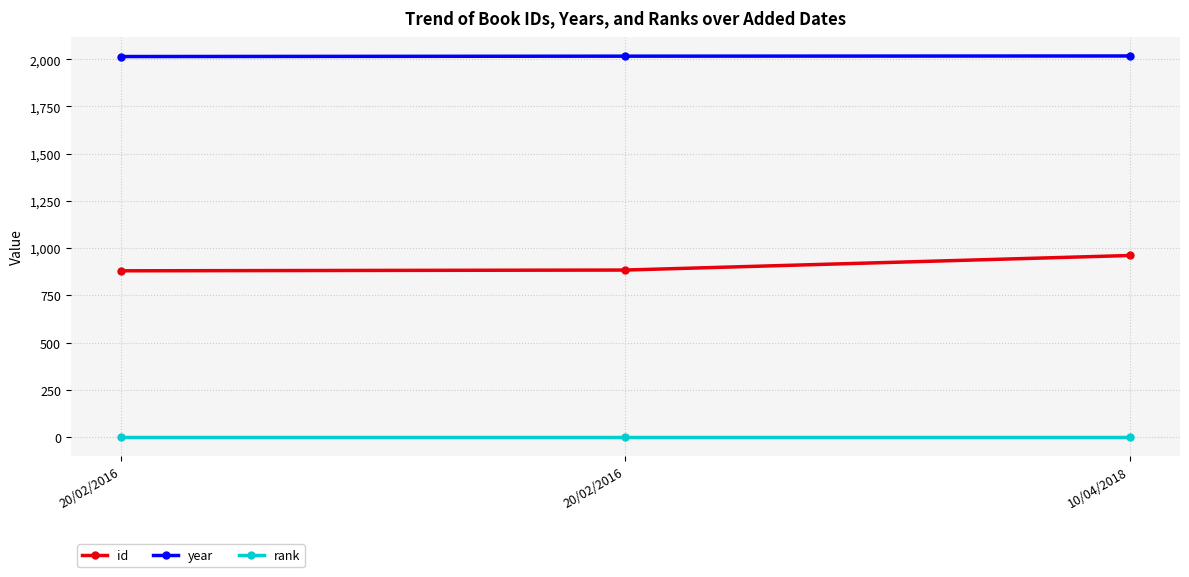

What is the sum of the rank values at 20/02/2016 and 10/04/2018?

2